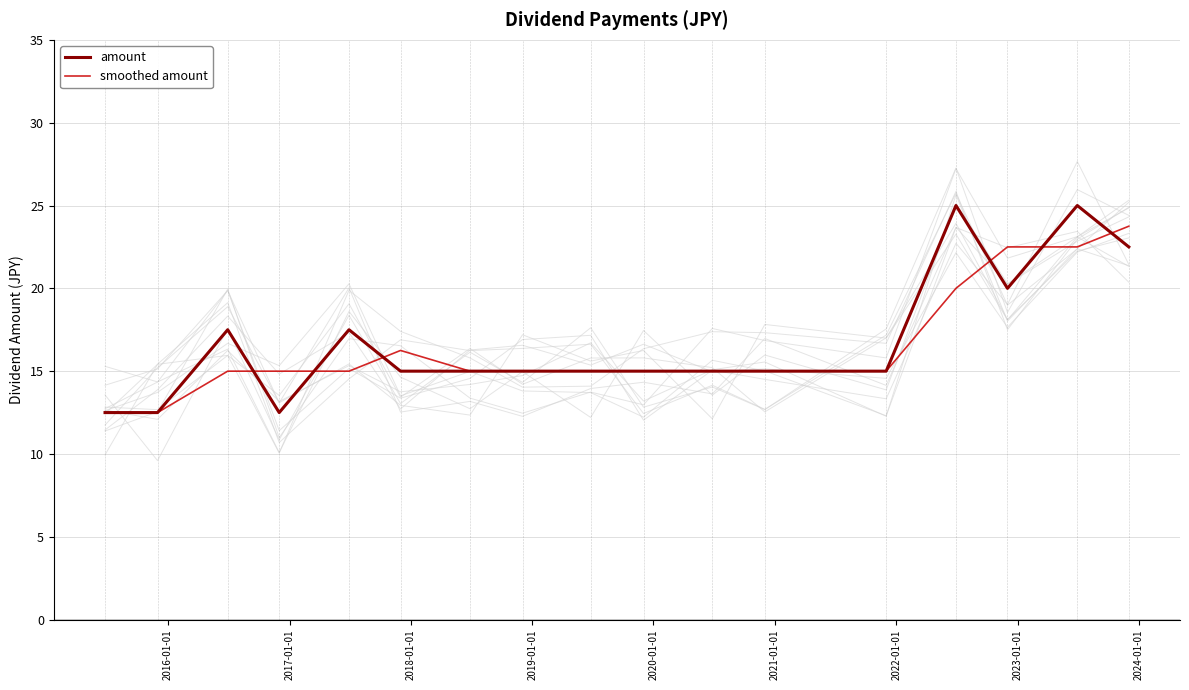

What is the maximum value for smoothed amount?

23.8